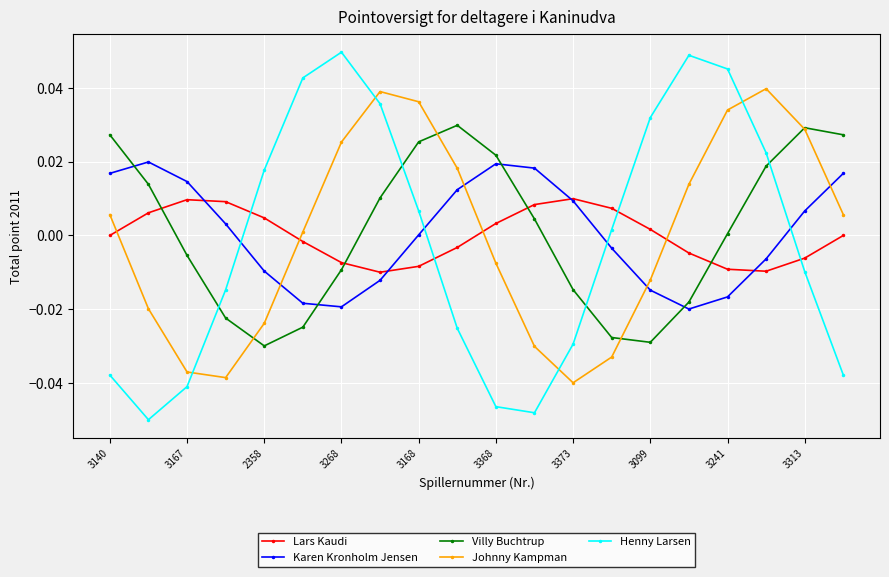

At how many categories does at least one series exceed 0?

20